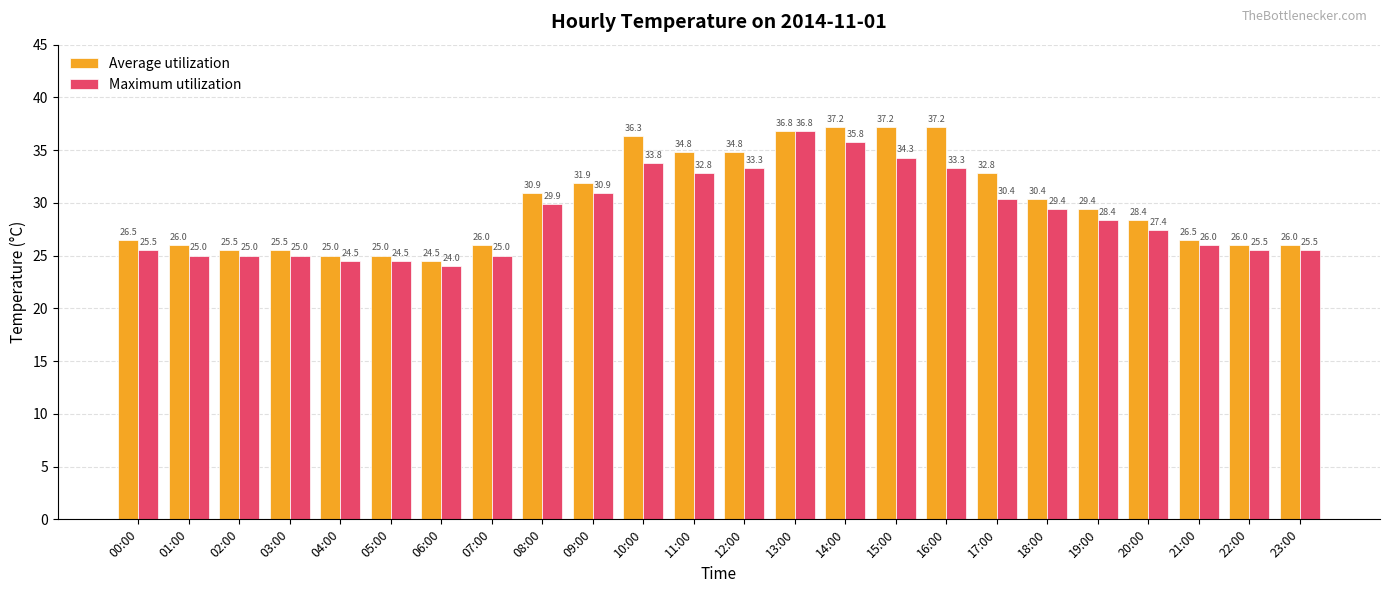

Between 11:00 and 20:00, which series saw the biggest shift?

Average utilization